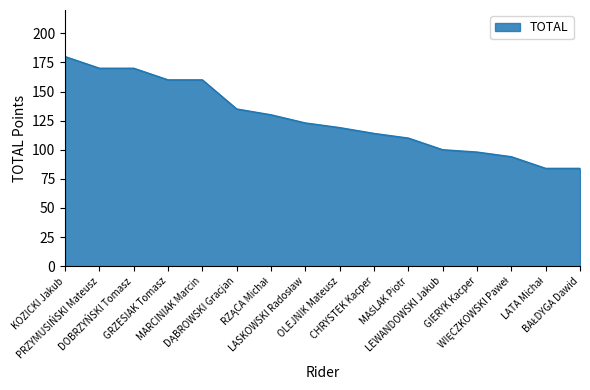

What is the ratio of the value at PRZYMUSIŃSKI Mateusz to the value at GRZESIAK Tomasz?

1.1